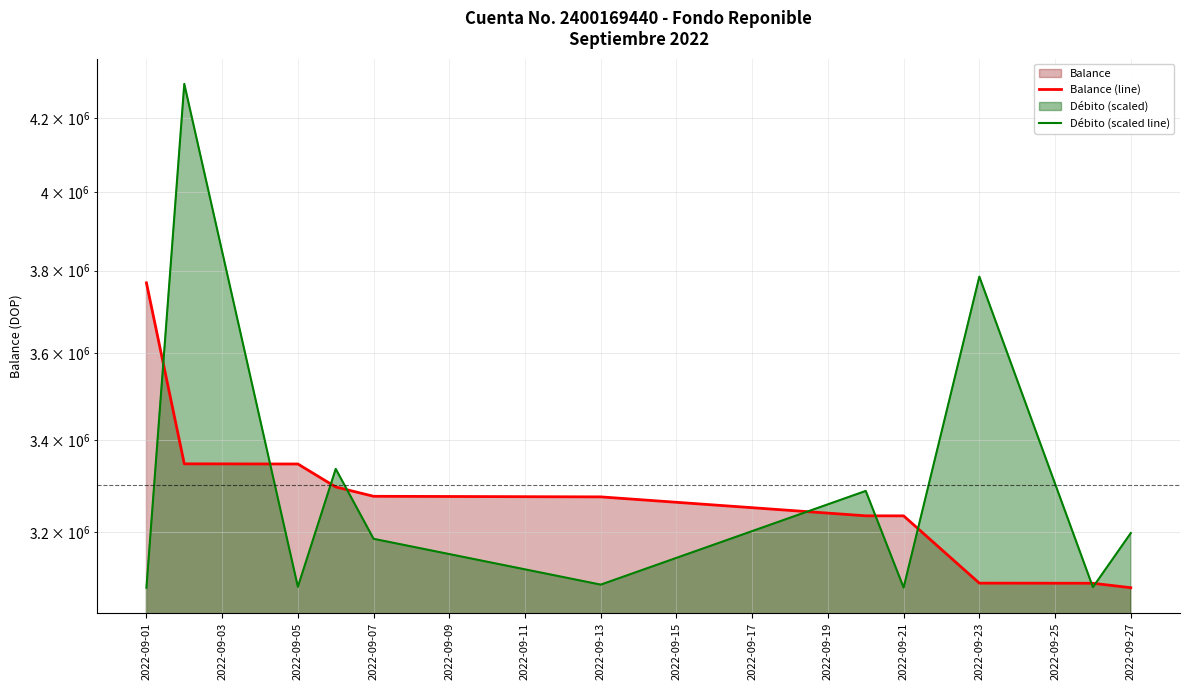

Which series ends up on top after the final intersection of Balance (line) and Débito (scaled line)?

Débito (scaled line)